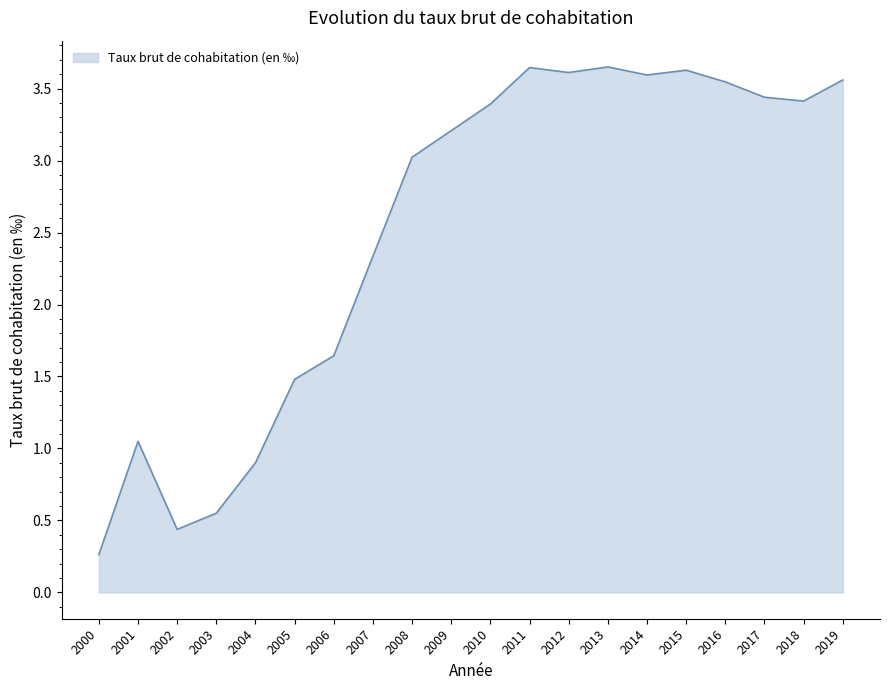

The chart shows a value of 1.5 at 2005. True or false?

True